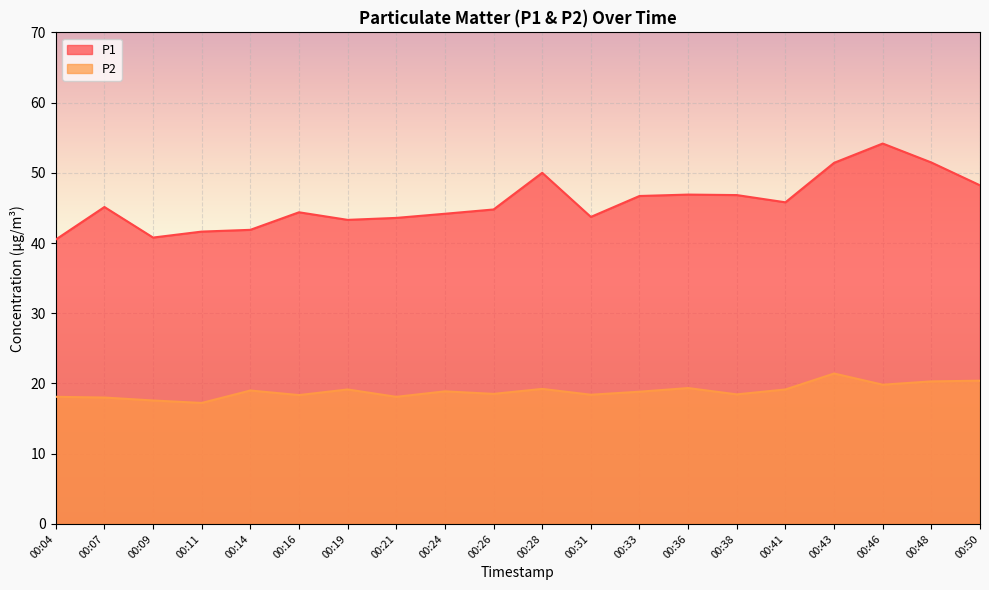

True or false: P2 and P1 intersect in this chart.

False